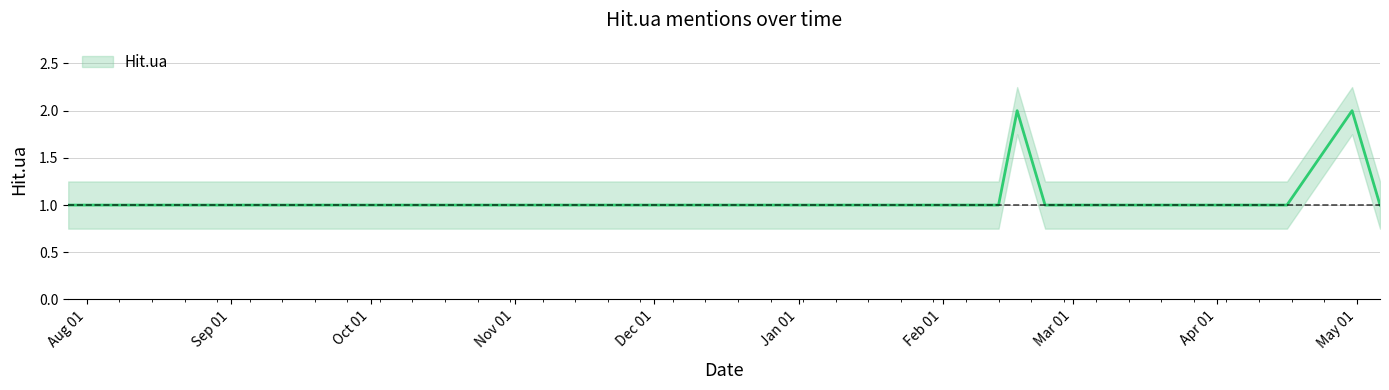

True or false: the data shows 0 at 2023-02-23.

False